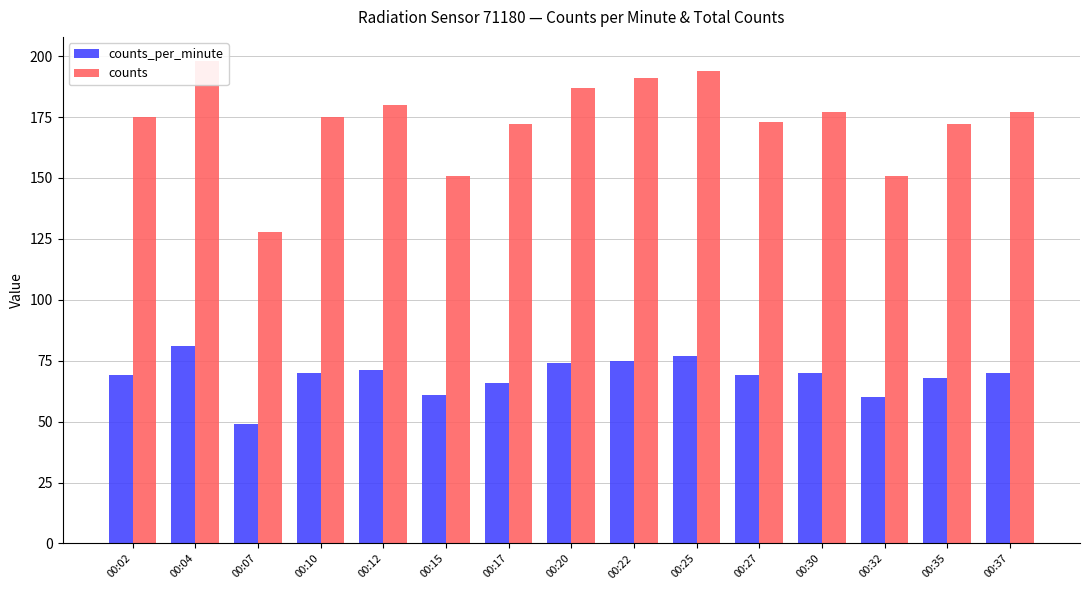

At how many categories does at least one series exceed 123?

15